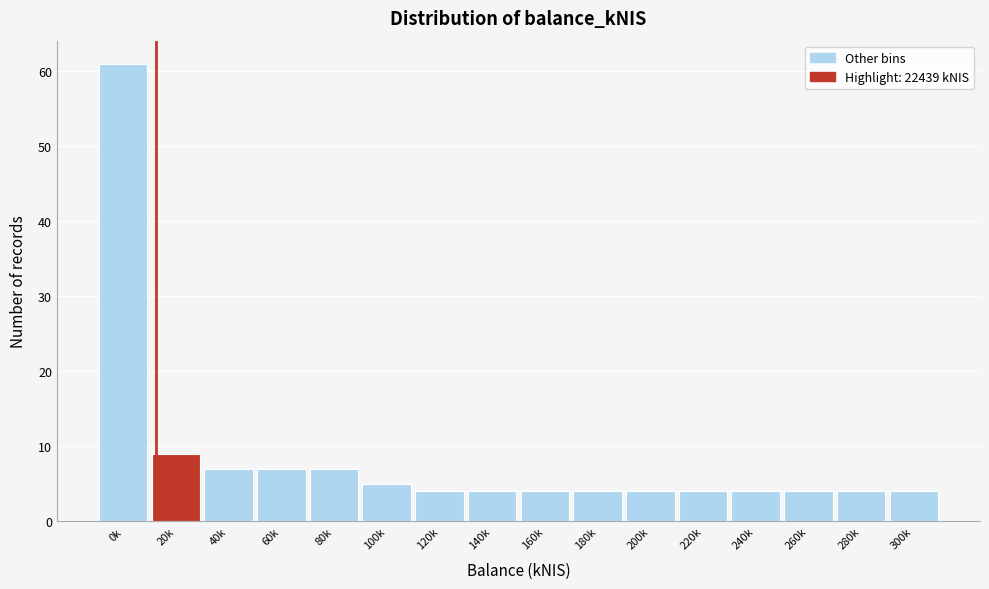

Reading left to right, extract all data points from this chart.

0k=61	20k=9	40k=7	60k=7	80k=7	100k=5	120k=4	140k=4	160k=4	180k=4	200k=4	220k=4	240k=4	260k=4	280k=4	300k=4